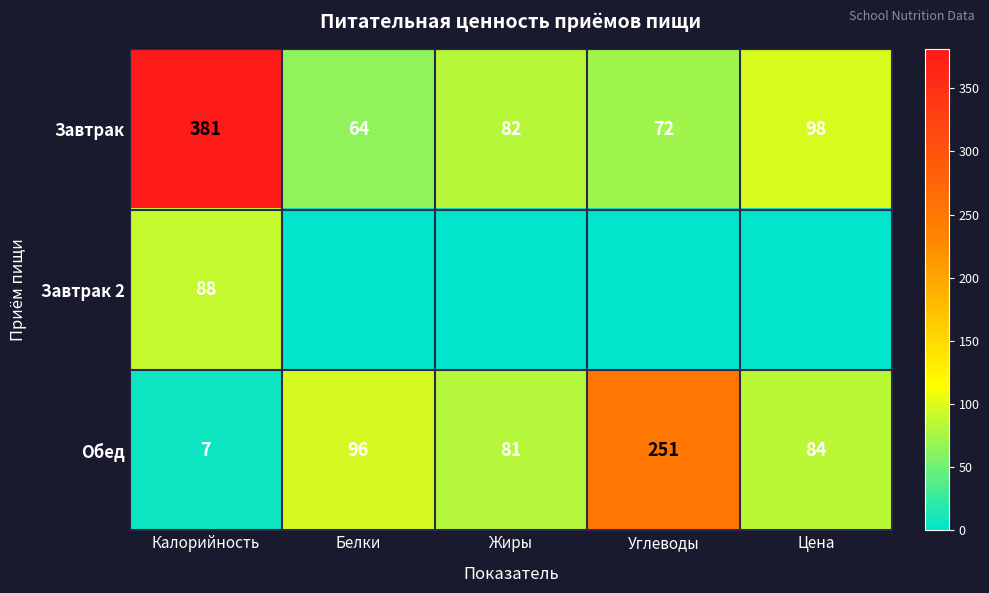

What is the maximum value shown in the chart?

381